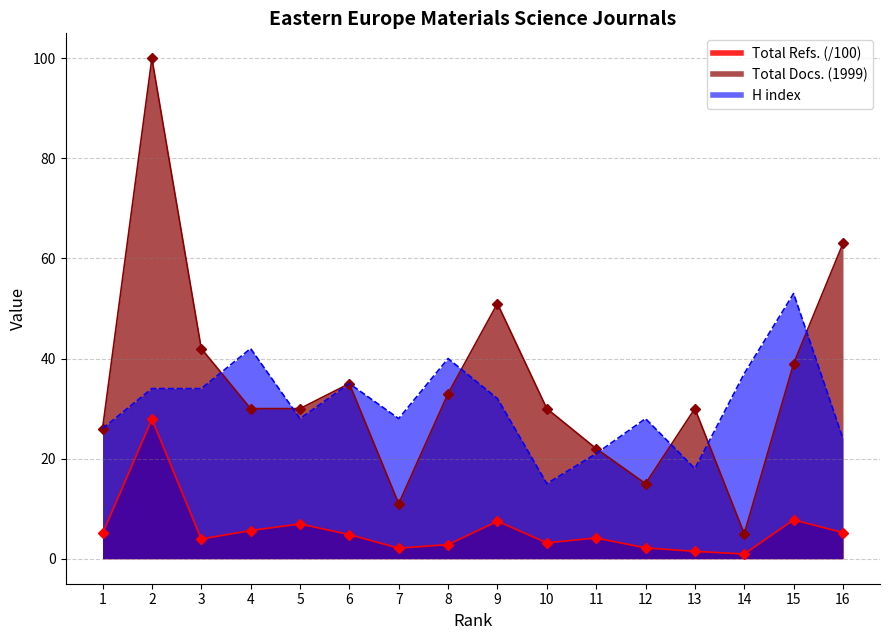

The value of Total Refs. at 6 is 4.8. True or false?

True